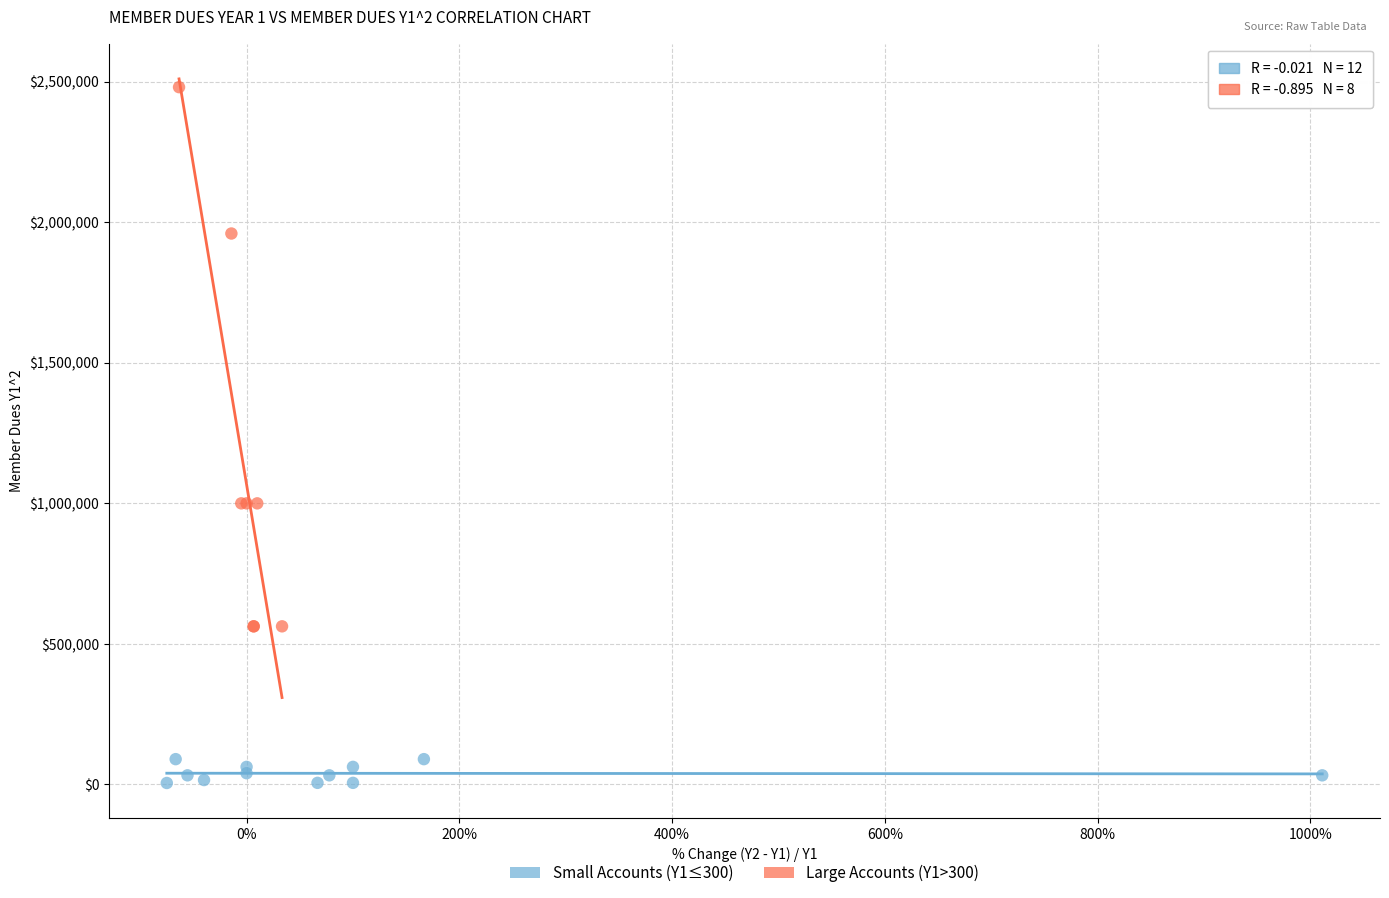

Which series has the widest spread of Y values?

Large Accounts (Y1>300)